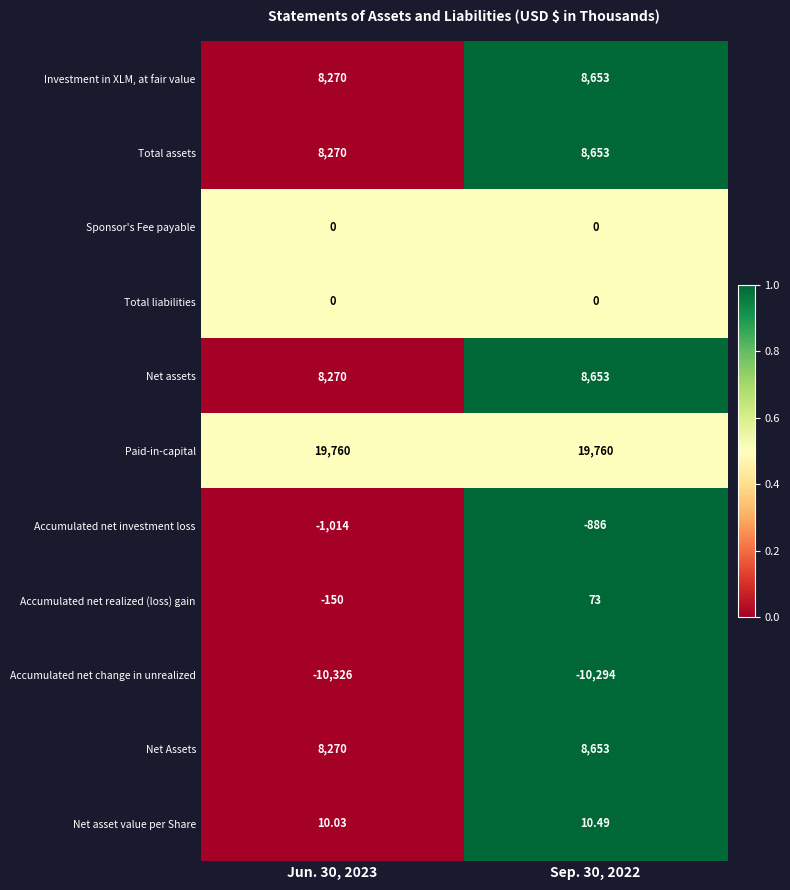

Is the value of Total assets at Sep. 30, 2022 greater than the value of Accumulated net investment loss at Jun. 30, 2023?

Yes